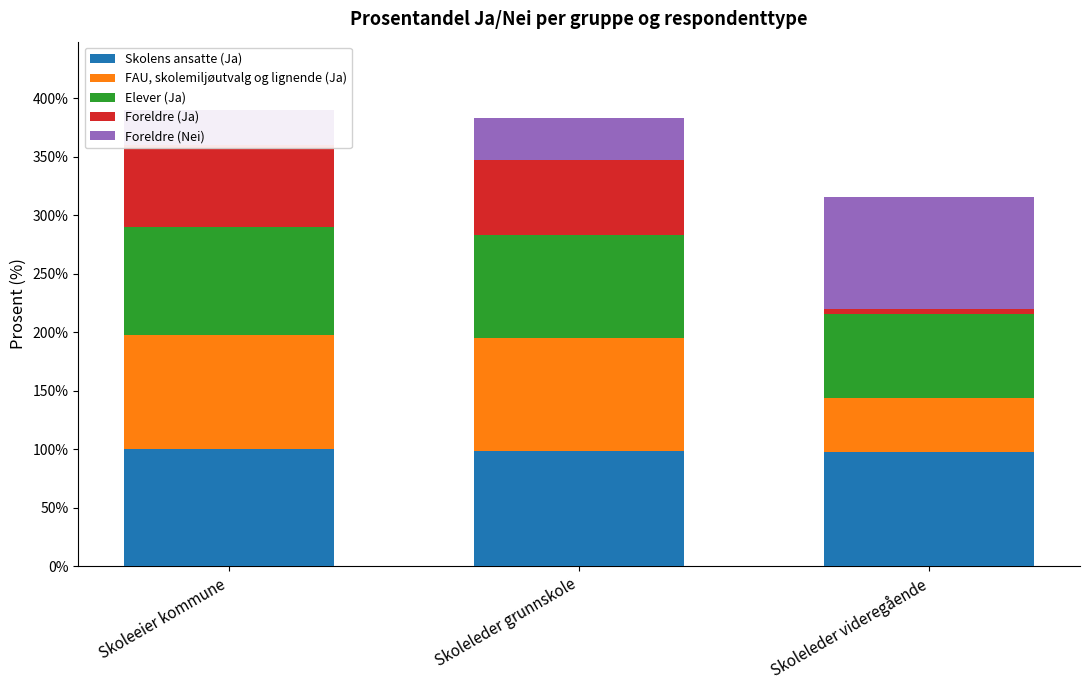

How many bars are there in each group?

5